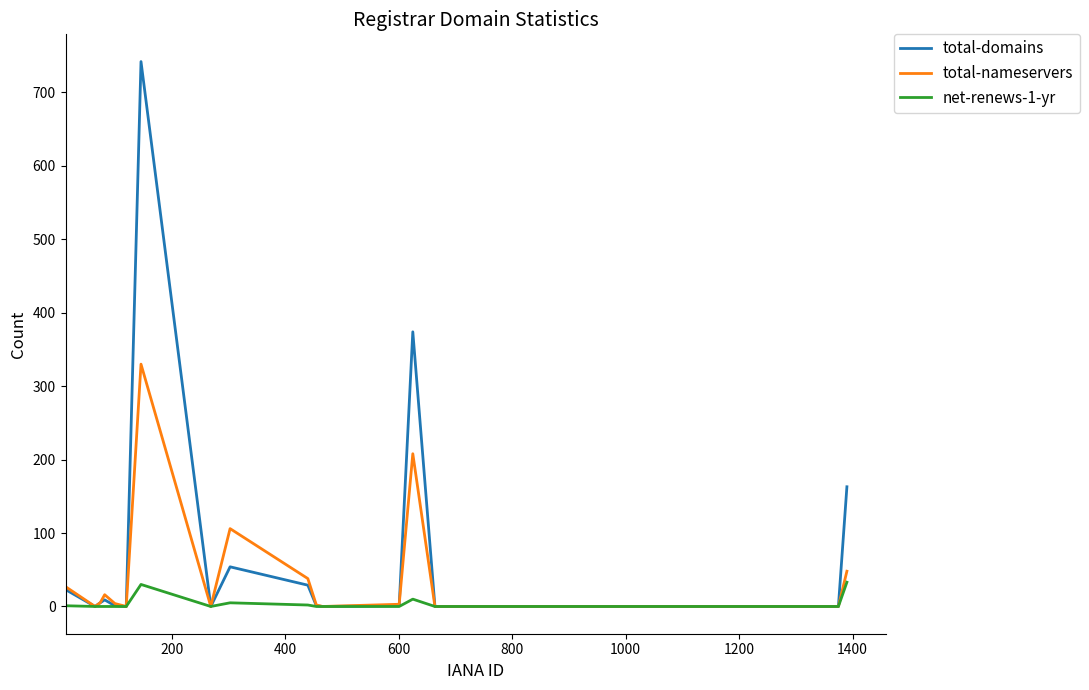

Rank the series by their maximum value, from highest to lowest.

total-domains, total-nameservers, net-renews-1-yr